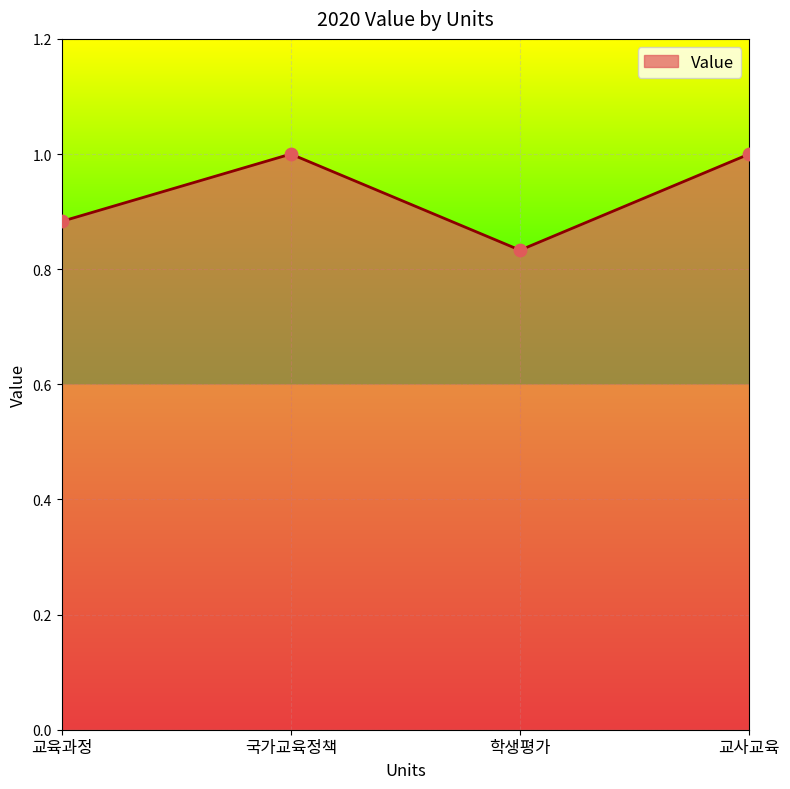

What is the ratio of the value at 국가교육정책 to the value at 교사교육?

1.0